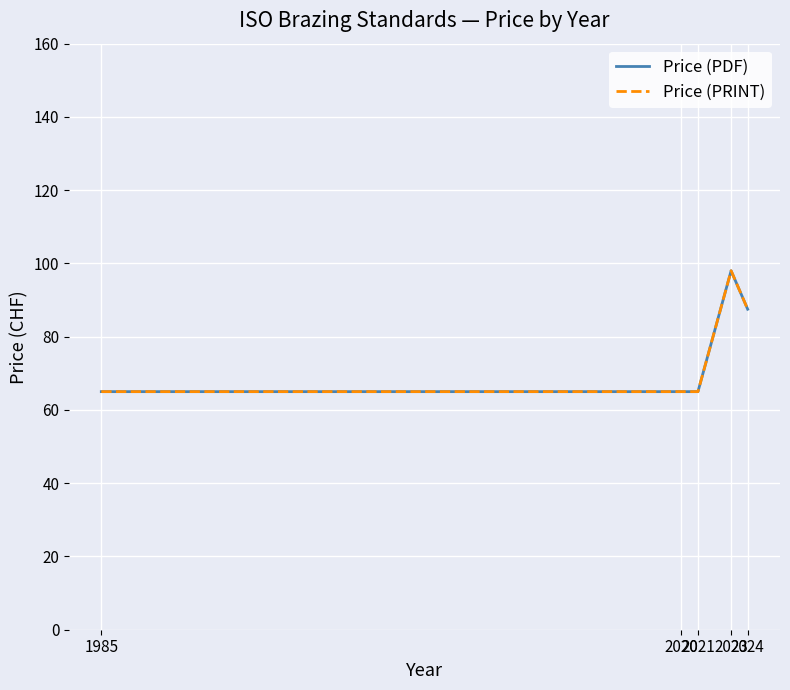

What is the difference between the Price (PDF) values at 1985 and 2023?

33.0